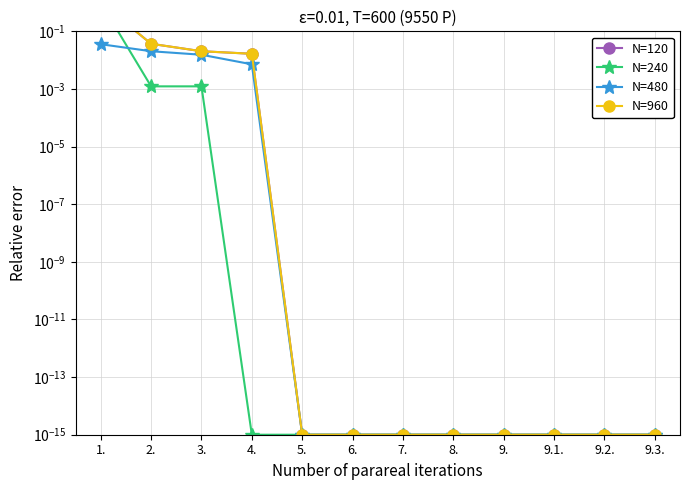

Reading left to right, extract all data points from this chart.

Működési bevételek: 1.=1.0	2.=0.0	3.=0.0	4.=0.0	5.=0.0	6.=0.0	7.=0.0	8.=0.0	9.=0.0	9.1.=0.0	9.2.=0.0	9.3.=0.0
Eredeti előirányzat: 1.=1.0	2.=0.0	3.=0.0	4.=0.0	5.=0.0	6.=0.0	7.=0.0	8.=0.0	9.=0.0	9.1.=0.0	9.2.=0.0	9.3.=0.0
Módosítások összesen: 1.=0.0	2.=0.0	3.=0.0	4.=0.0	5.=0.0	6.=0.0	7.=0.0	8.=0.0	9.=0.0	9.1.=0.0	9.2.=0.0	9.3.=0.0
Módosítás utáni előirányzat: 1.=1.0	2.=0.0	3.=0.0	4.=0.0	5.=0.0	6.=0.0	7.=0.0	8.=0.0	9.=0.0	9.1.=0.0	9.2.=0.0	9.3.=0.0